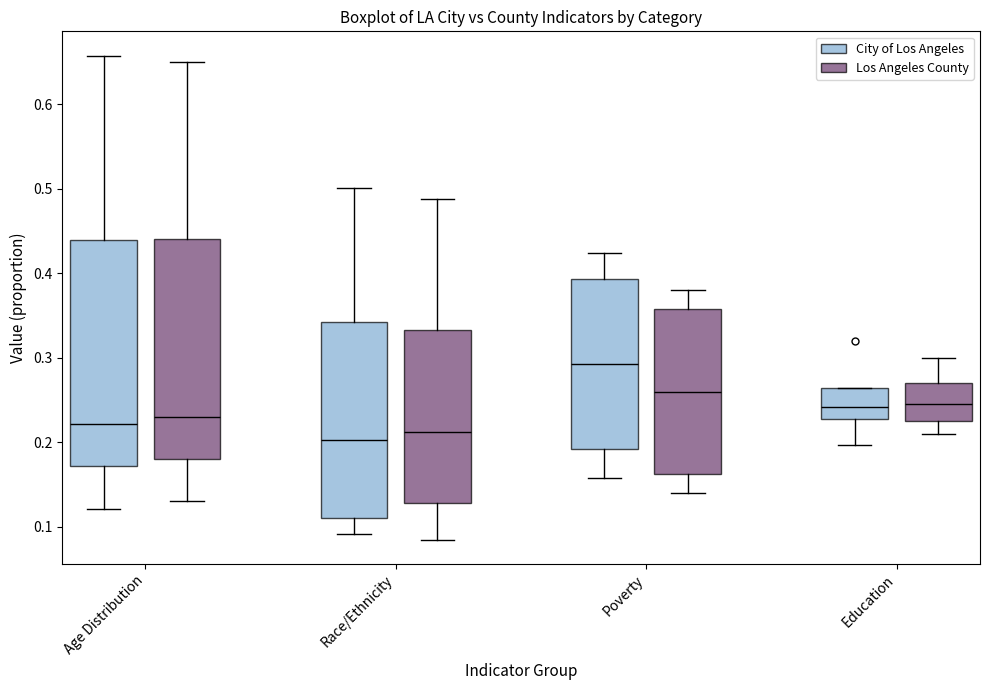

Where is the upper edge of the box for Education (City of Los Angeles) on the y-axis? The values are not printed on the chart, so give them approximately, as read against the axis.

0.26